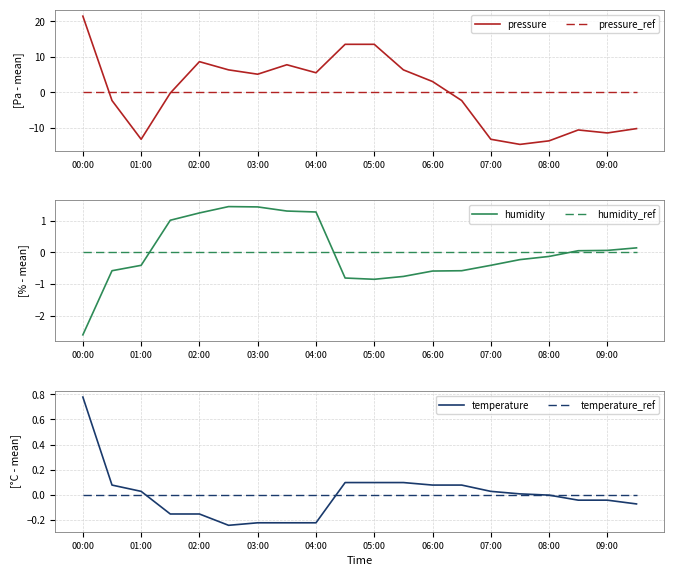

The value of pressure at 05:00 is 4.0. True or false?

False